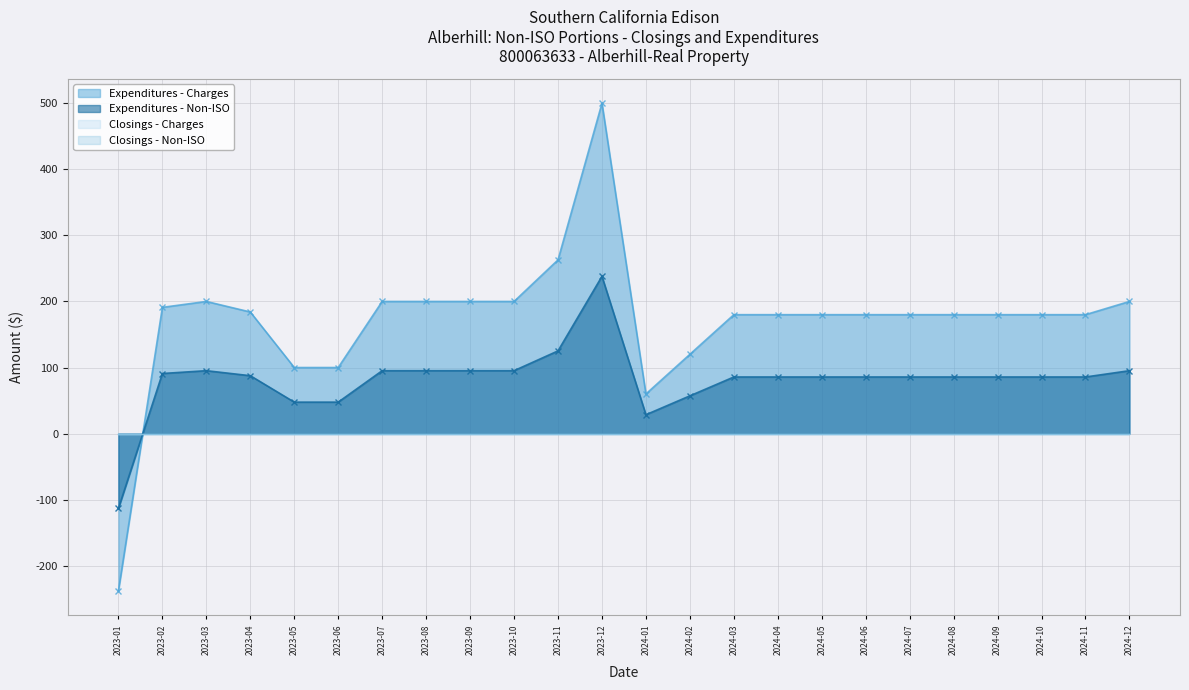

How many lines are shown in the chart?

2